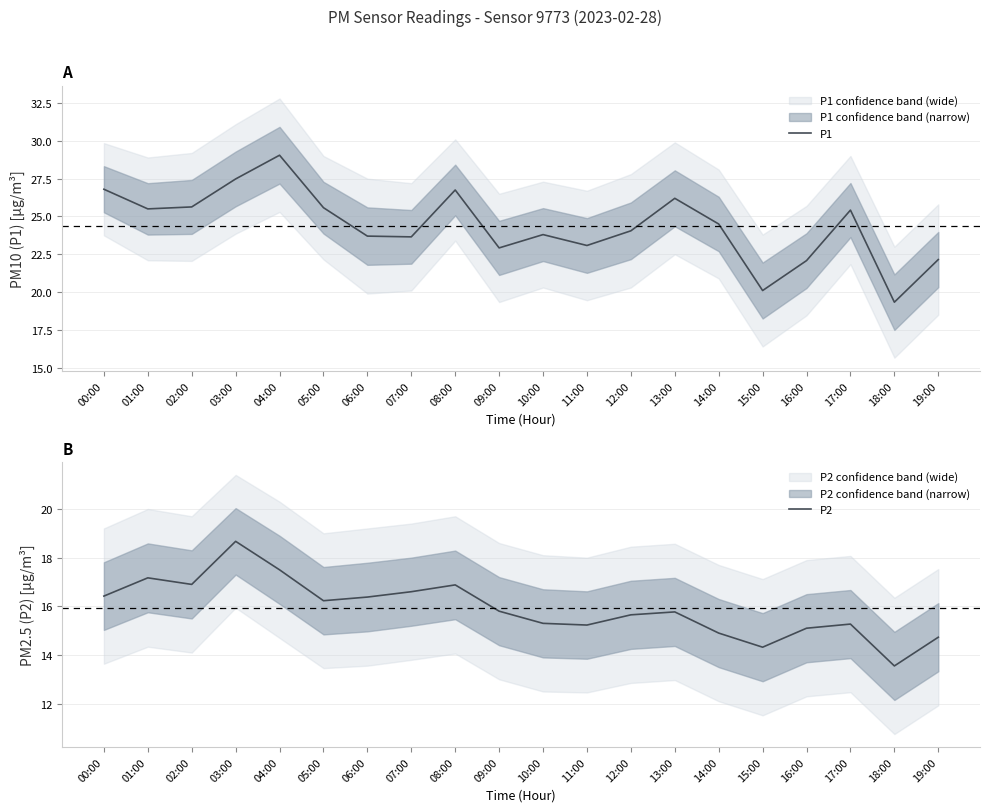

What is the label of the 19th point from the left?

18:00